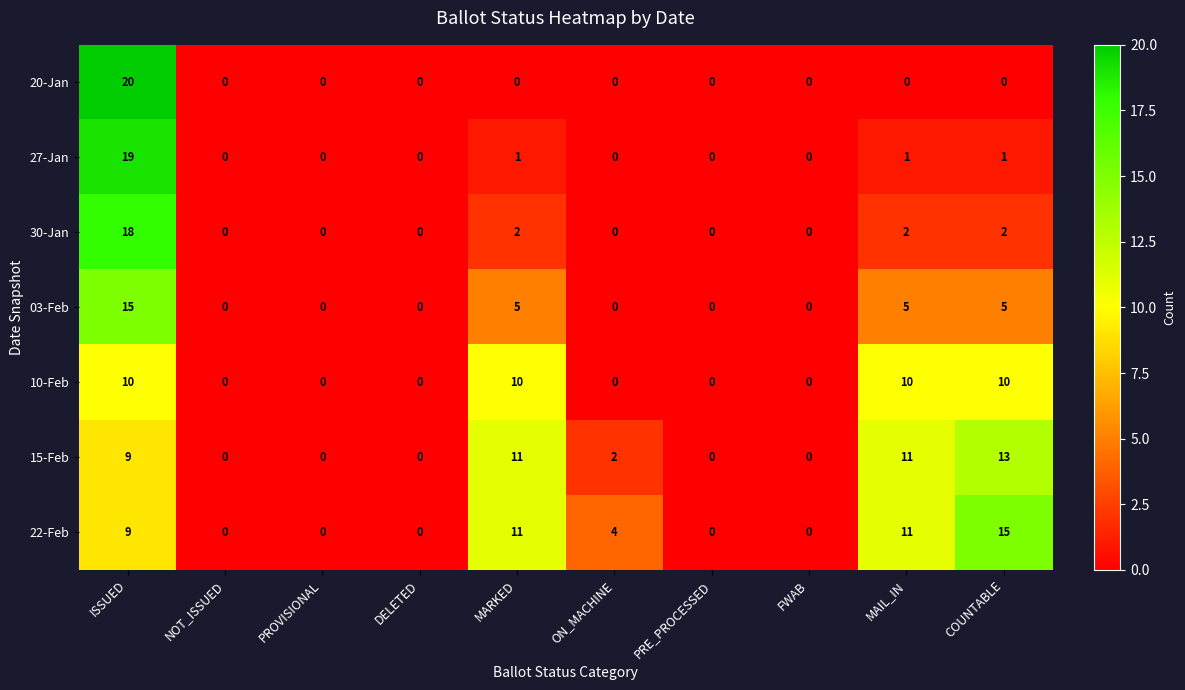

Which series has the largest range (max minus min)?

20-Jan